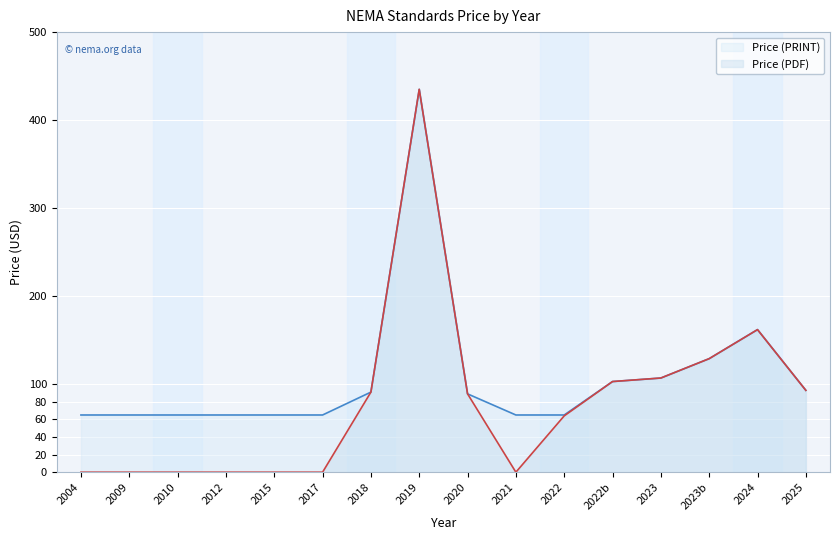

Which category has the lowest value in the Price (PRINT) series?

2004